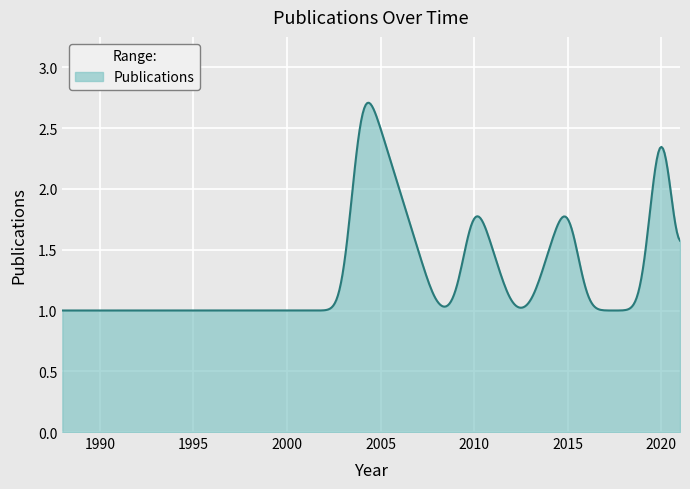

Does the chart have visible grid lines?

Yes